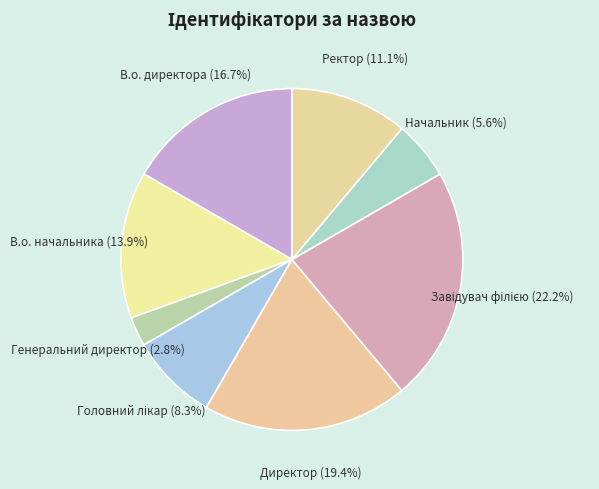

Which has a higher value, В.о. директора or Генеральний директор?

В.о. директора